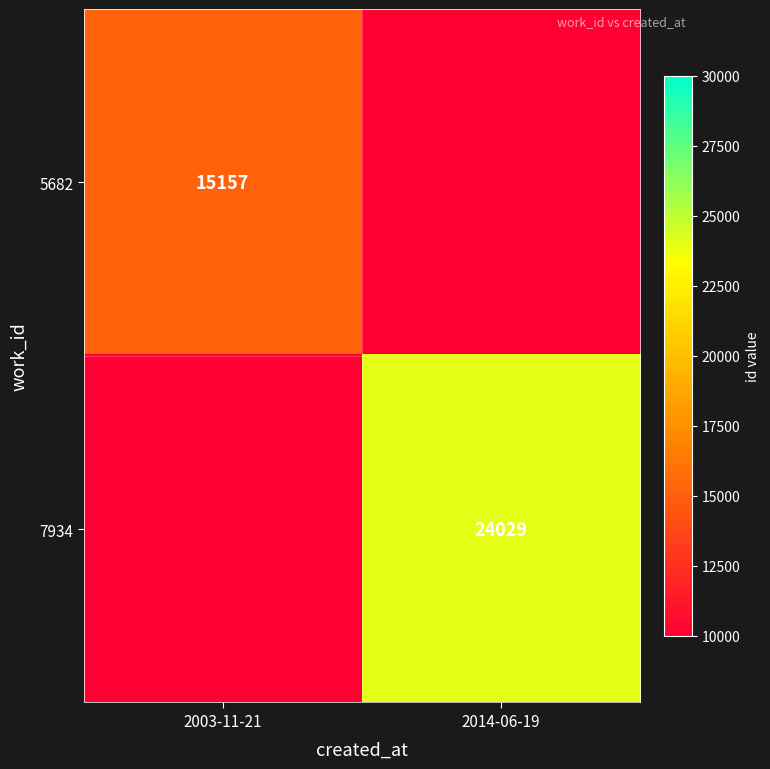

Is the value of 5682 at 2003-11-21 greater than the value of 7934 at 2014-06-19?

No